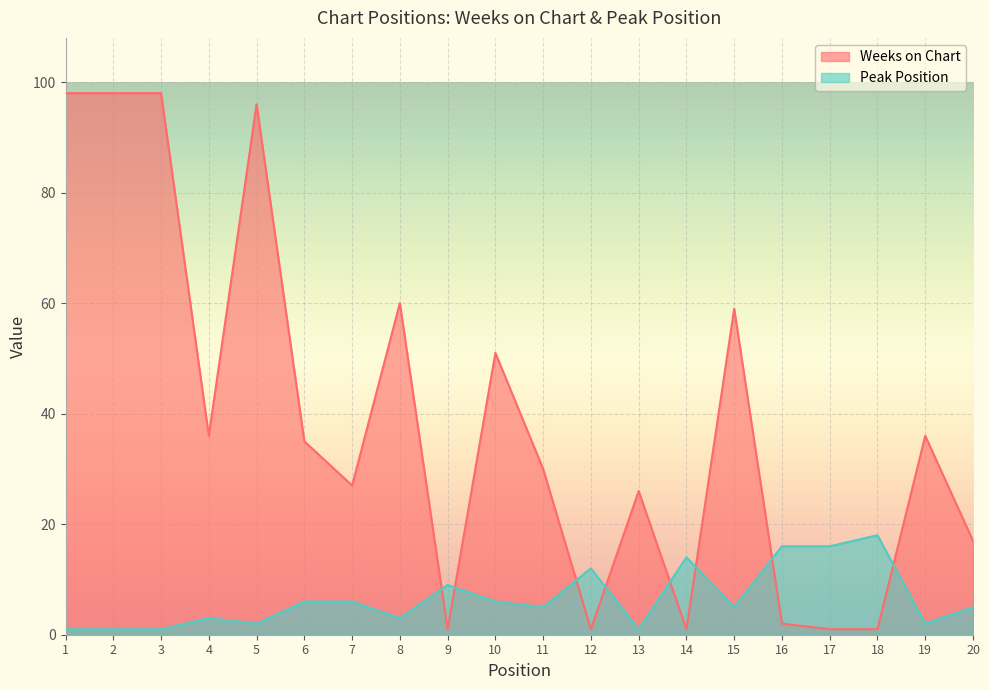

What is the spread (max minus min) of values at 16?

14